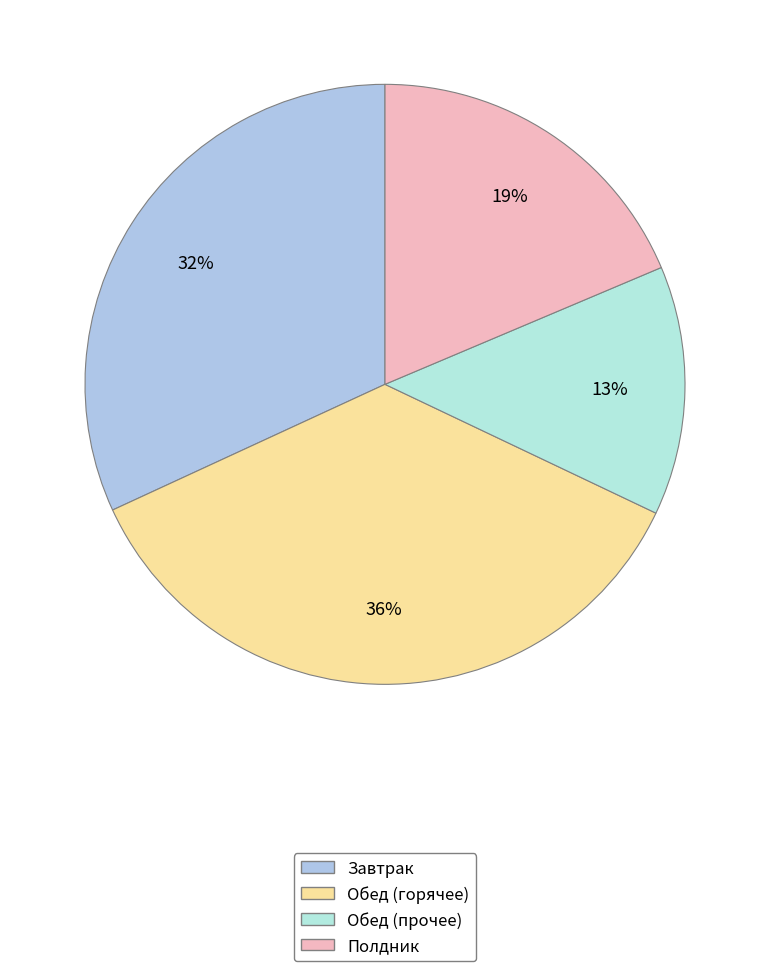

Is there any slice that represents more than half of the pie?

No